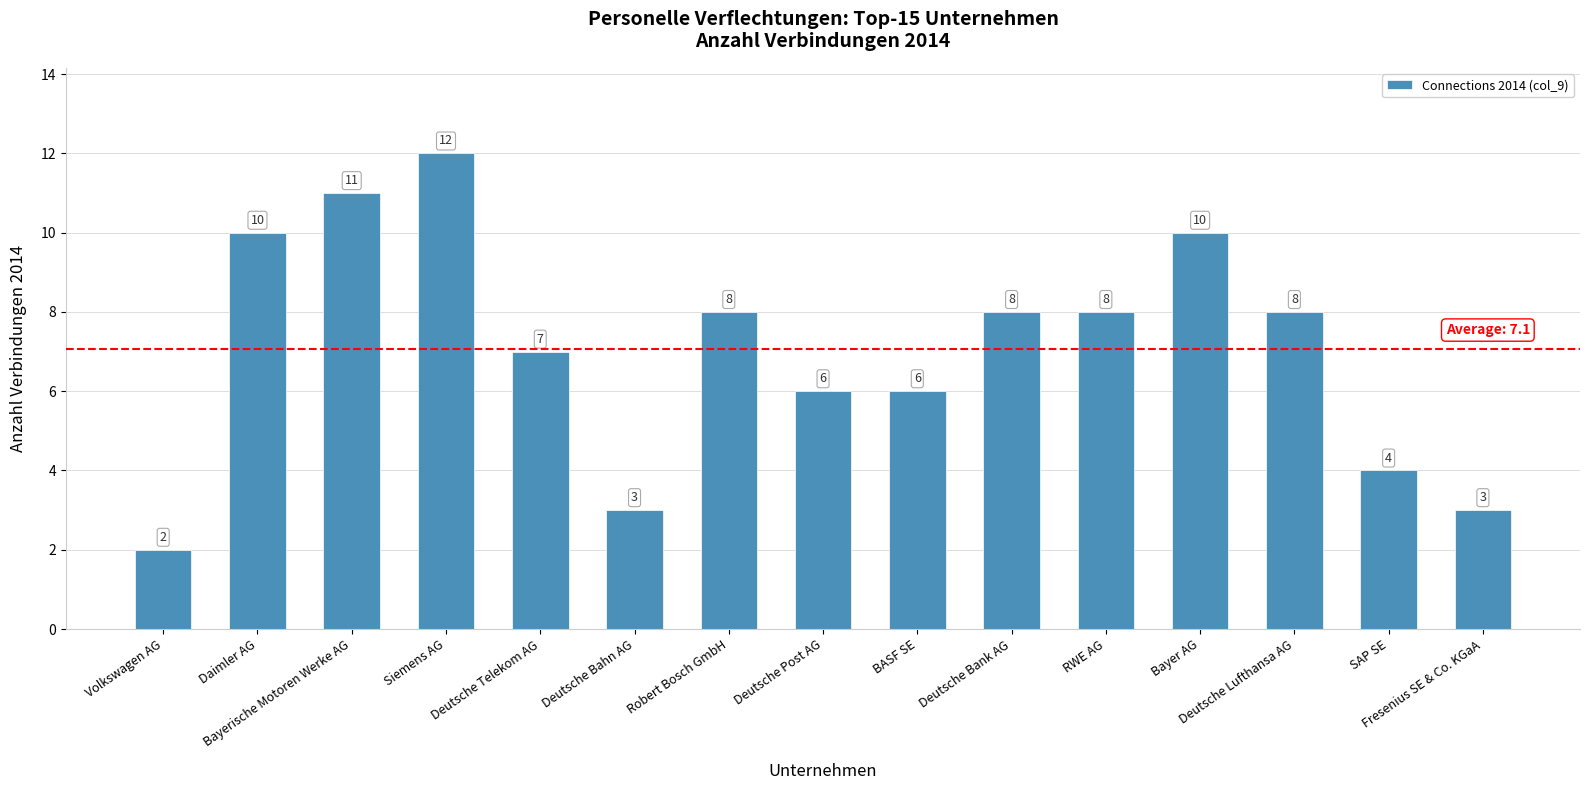

Between Bayerische Motoren Werke AG and Deutsche Lufthansa AG, which is larger?

Bayerische Motoren Werke AG